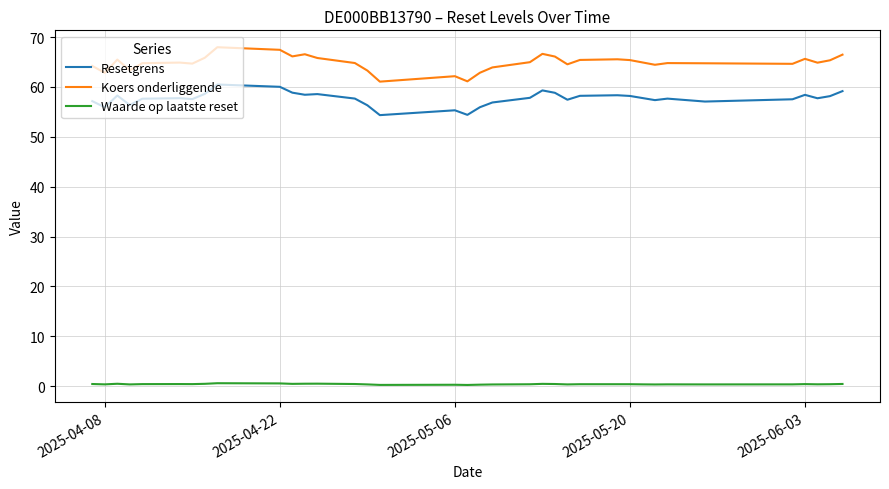

Which series has the largest total across all categories?

Koers onderliggende